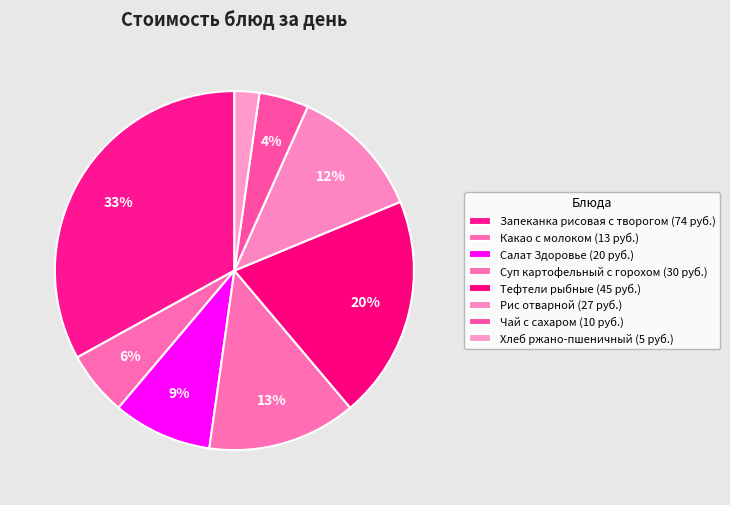

What is the smallest slice in the pie chart?

Хлеб ржано-пшеничный